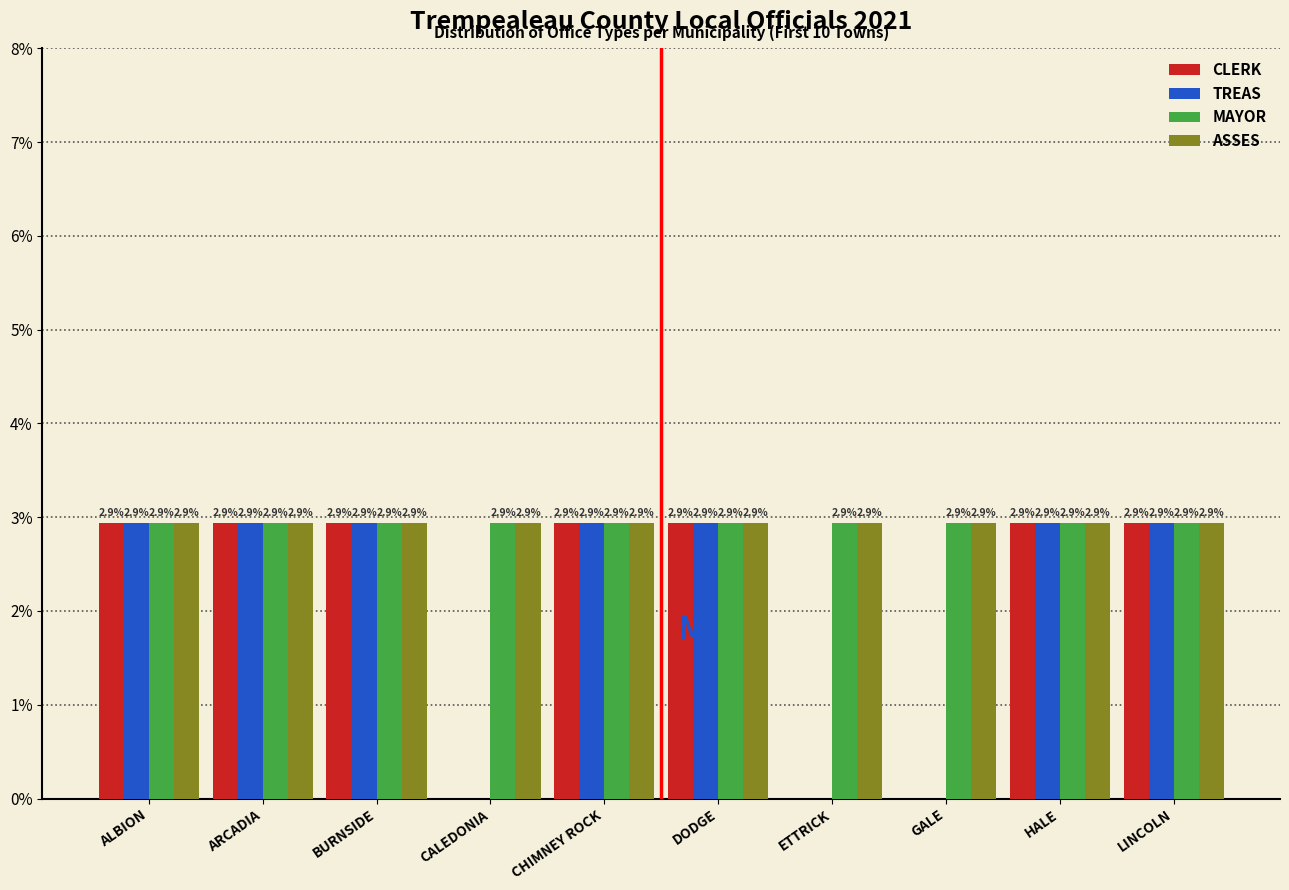

Reading left to right, extract all data points from this chart.

CLERK: ALBION=2.9	ARCADIA=2.9	BURNSIDE=2.9	CALEDONIA=0.0	CHIMNEY ROCK=2.9	DODGE=2.9	ETTRICK=0.0	GALE=0.0	HALE=2.9	LINCOLN=2.9
TREAS: ALBION=2.9	ARCADIA=2.9	BURNSIDE=2.9	CALEDONIA=0.0	CHIMNEY ROCK=2.9	DODGE=2.9	ETTRICK=0.0	GALE=0.0	HALE=2.9	LINCOLN=2.9
MAYOR: ALBION=2.9	ARCADIA=2.9	BURNSIDE=2.9	CALEDONIA=2.9	CHIMNEY ROCK=2.9	DODGE=2.9	ETTRICK=2.9	GALE=2.9	HALE=2.9	LINCOLN=2.9
ASSES: ALBION=2.9	ARCADIA=2.9	BURNSIDE=2.9	CALEDONIA=2.9	CHIMNEY ROCK=2.9	DODGE=2.9	ETTRICK=2.9	GALE=2.9	HALE=2.9	LINCOLN=2.9